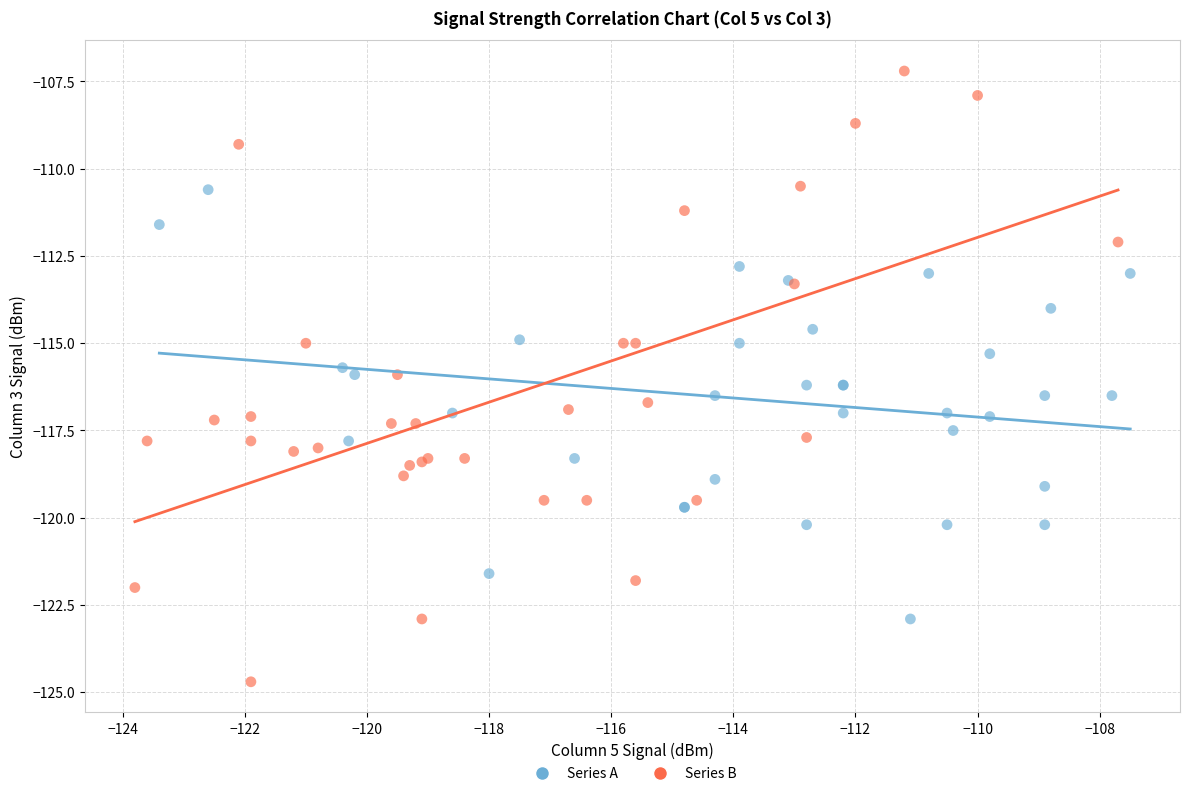

Which series contains the lowest Y value?

Series B